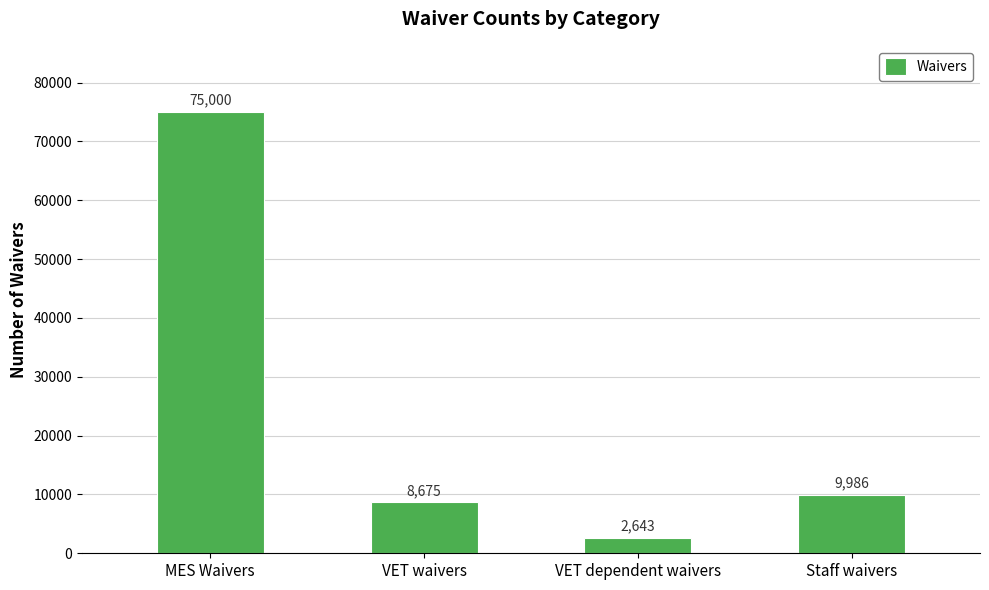

True or false: the data shows 6580 at Staff waivers.

False